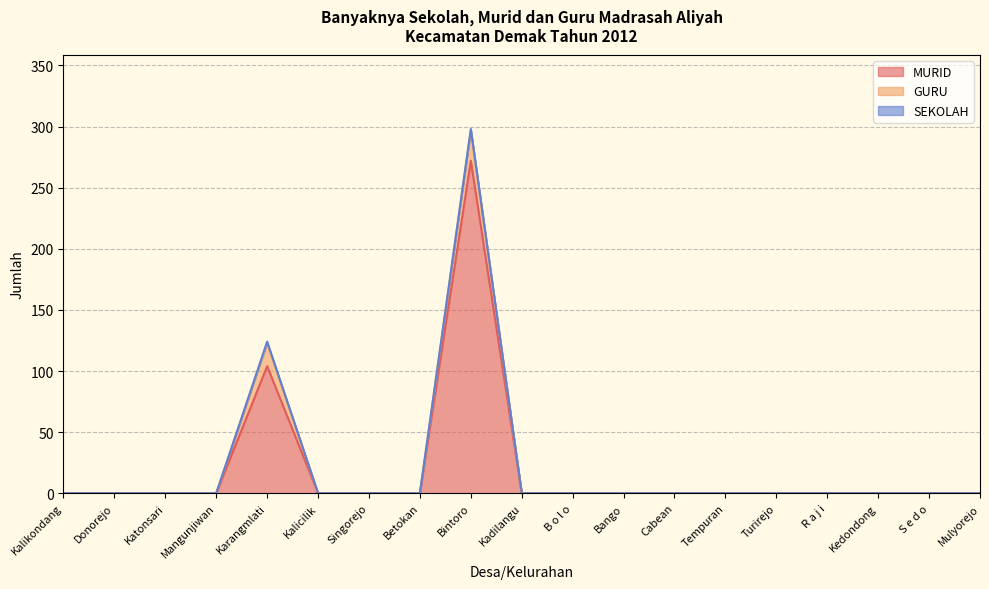

What is the label of the 16th point from the right?

Mangunjiwan